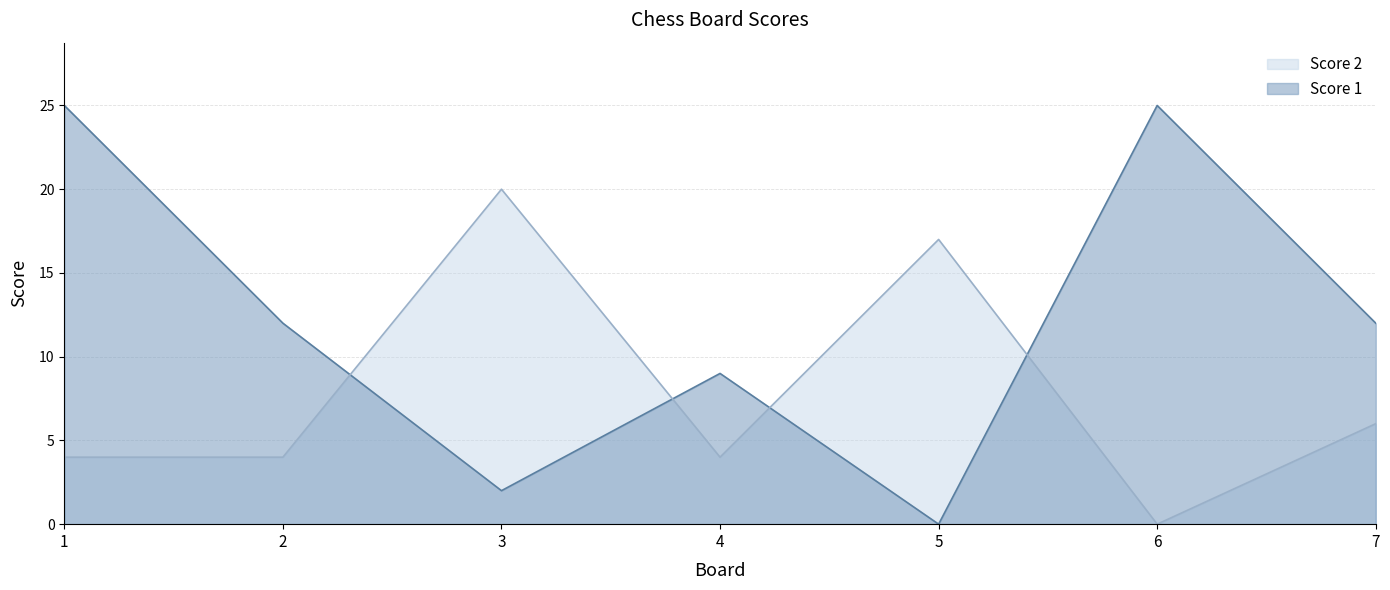

In Score 2, how many points are lower than both neighbors (excluding endpoints)?

2